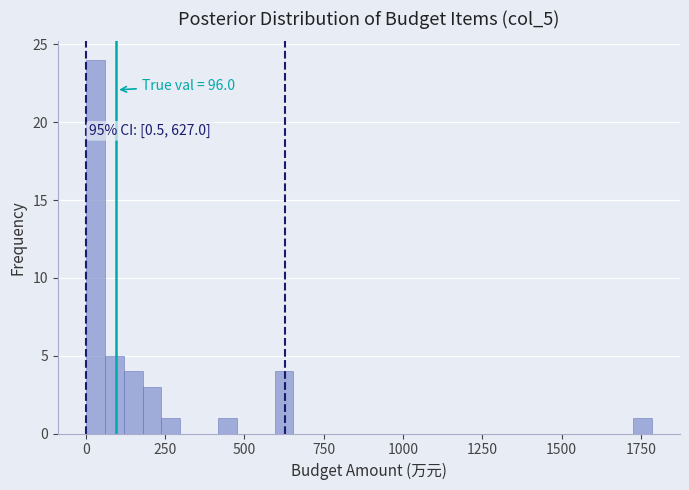

Read against the x-axis, roughly where is the centre of the tallest bar?

50